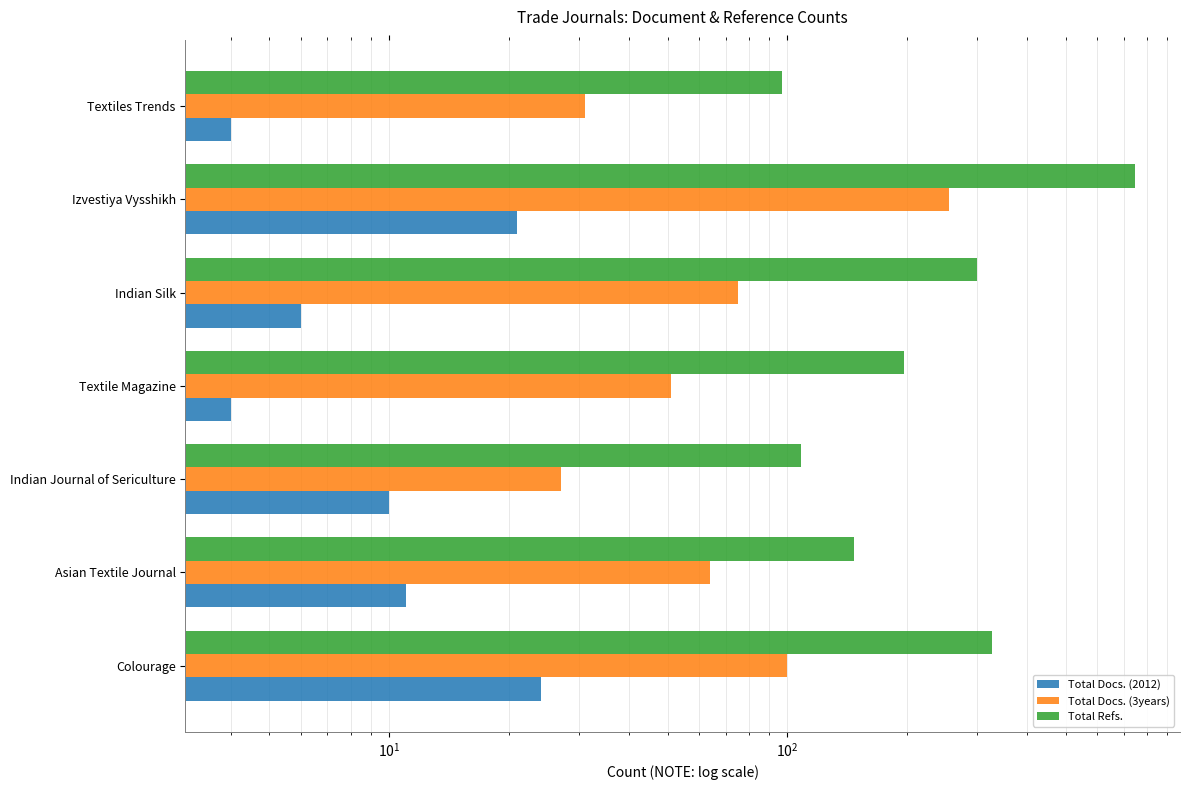

How many distinct data groups are displayed?

3